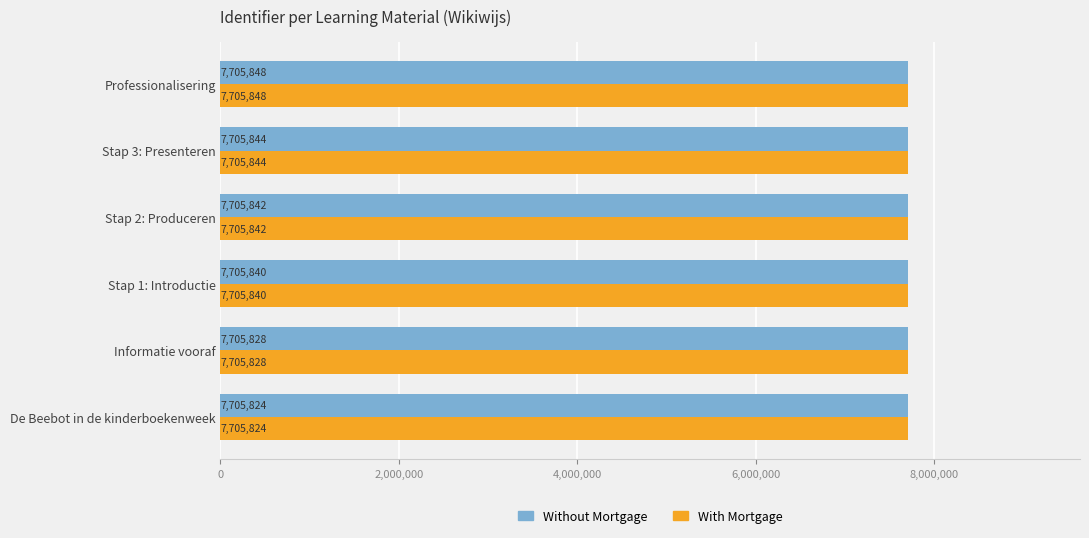

What is the approximate value of With Mortgage at De Beebot in de kinderboekenweek, to the nearest 5?

7705825